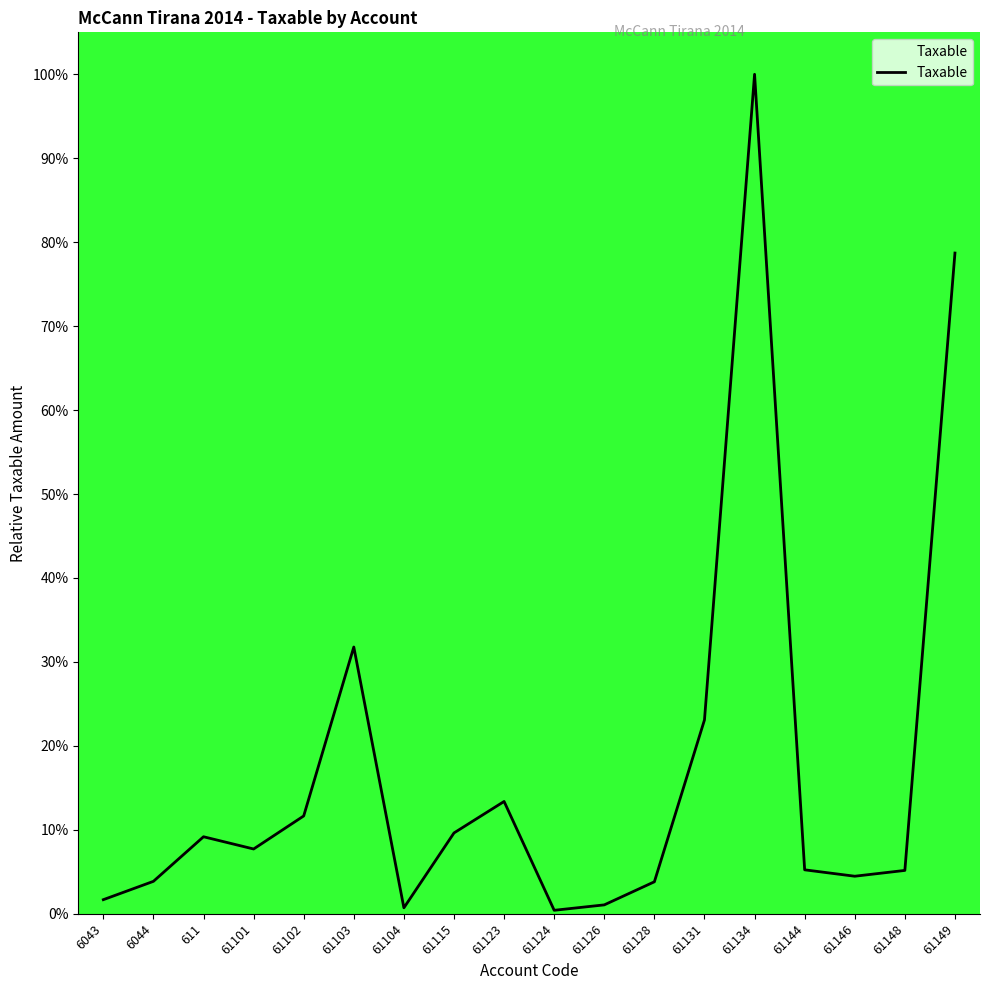

What position from the right is 61144?

4